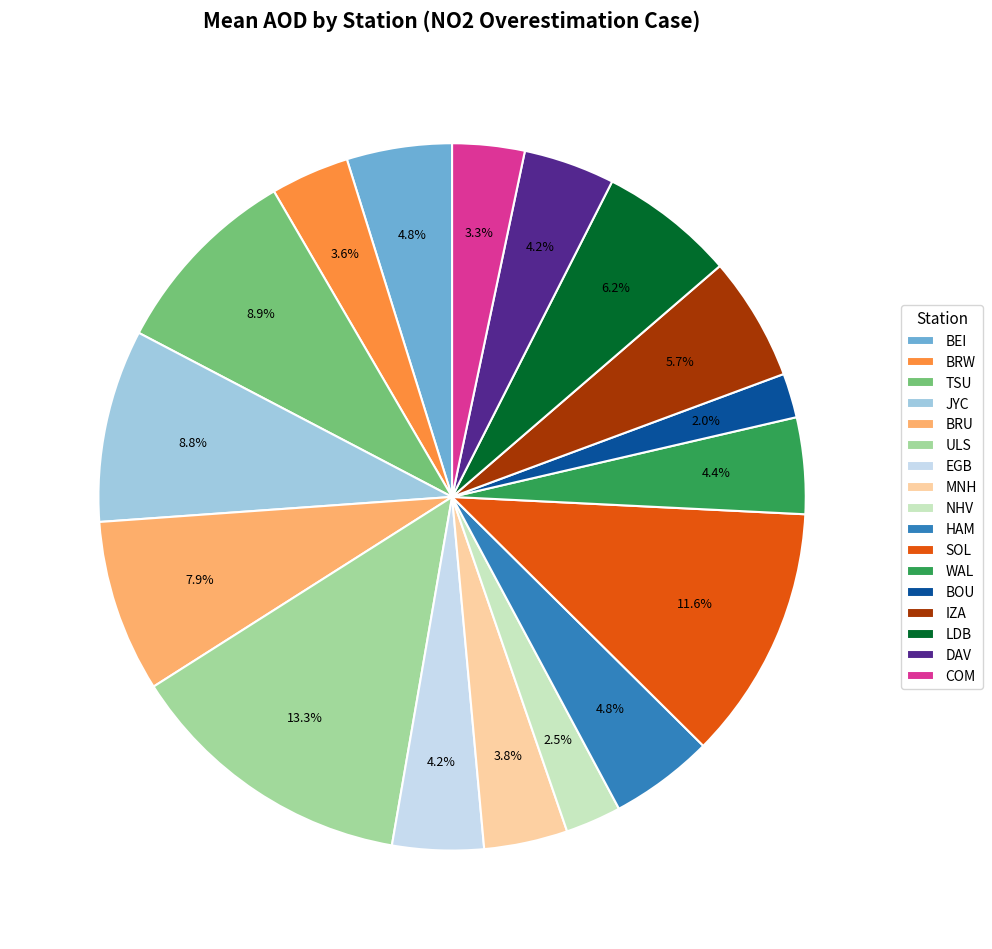

What is the total percentage of DAV and BRW?

7.8%